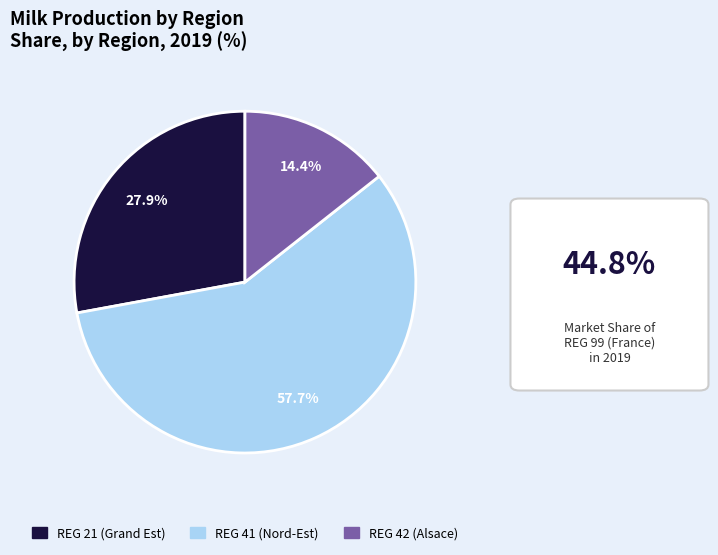

Does any single category account for the majority?

Yes